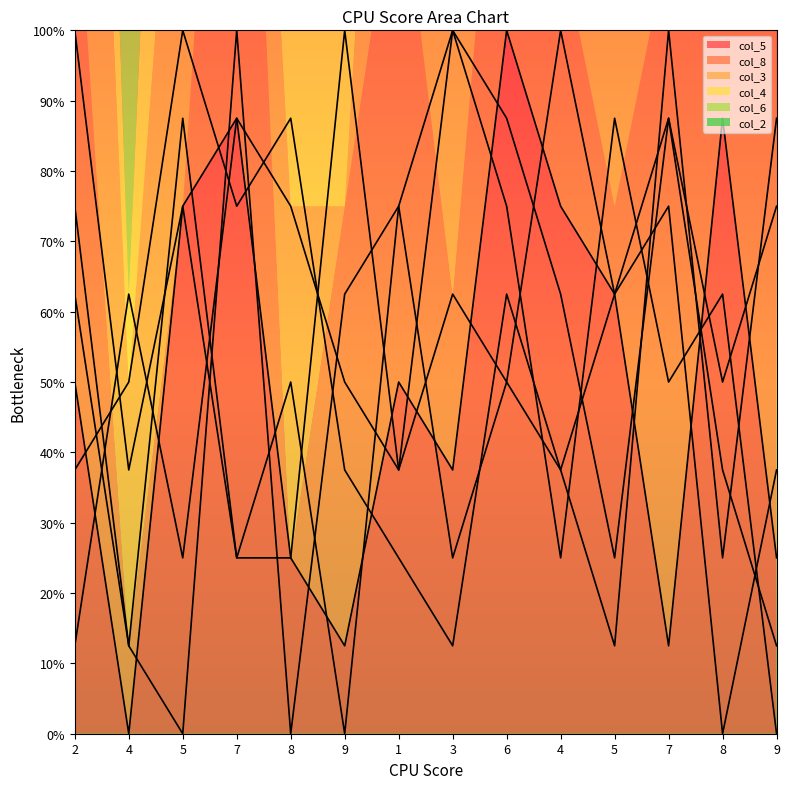

True or false: col_8 and col_6 intersect in this chart.

True